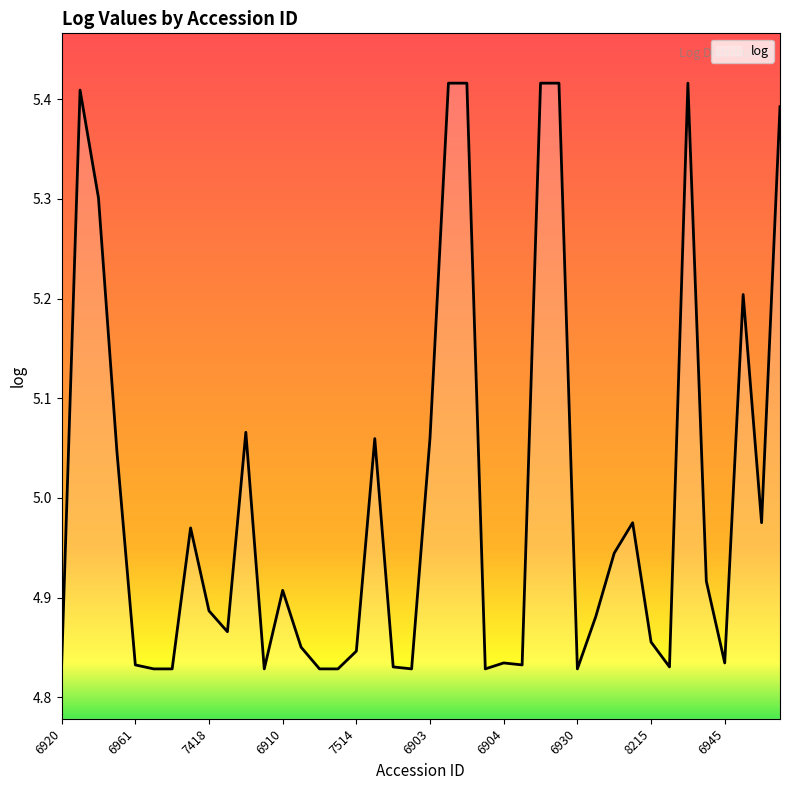

What is the difference between the maximum and minimum values?

0.6